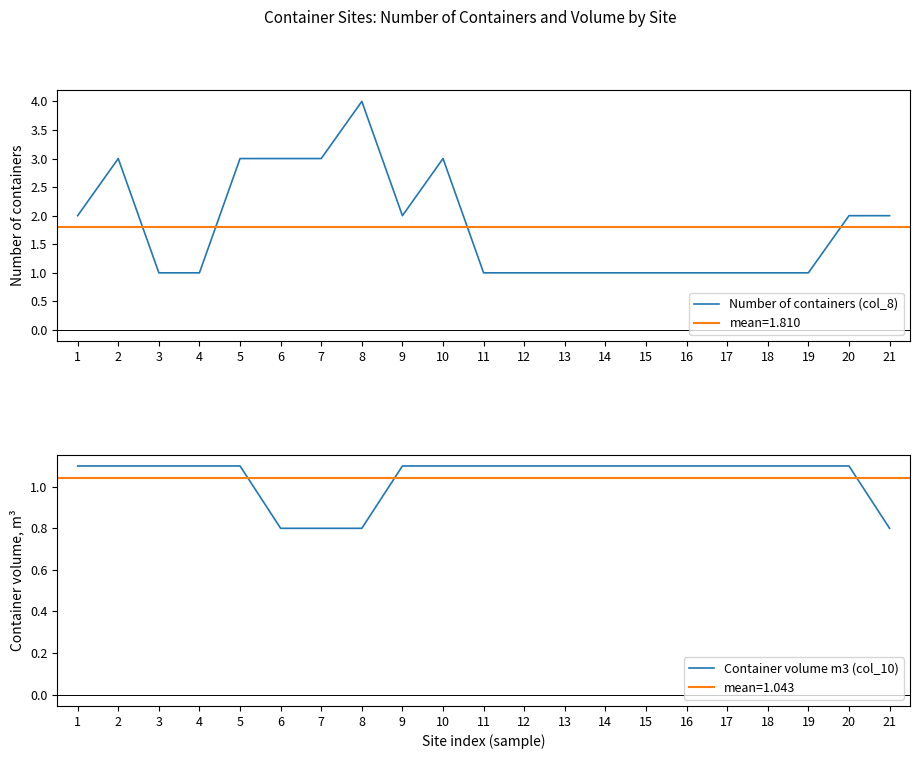

How many intersections are there between Container volume m3 (col_10) and Number of containers (col_8)?

4